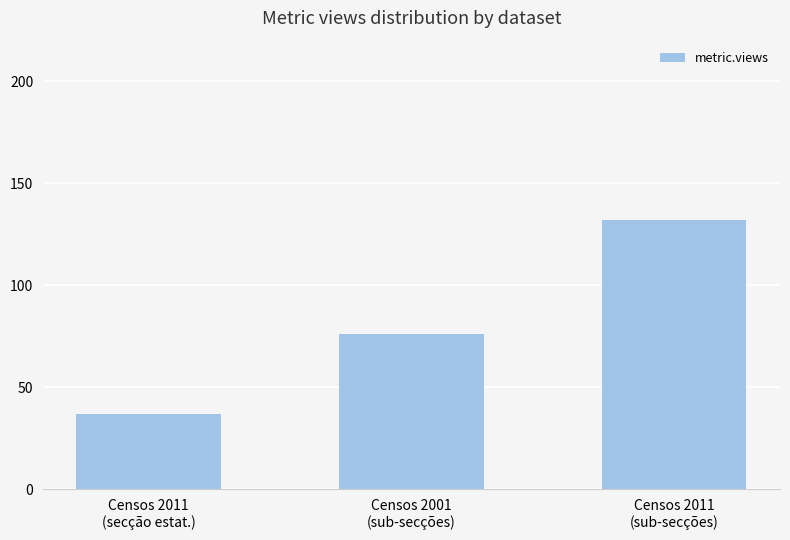

Reading right to left, list all the values displayed in this chart.

Censos 2011
(sub-secções)=132	Censos 2001
(sub-secções)=76	Censos 2011
(secção estat.)=37